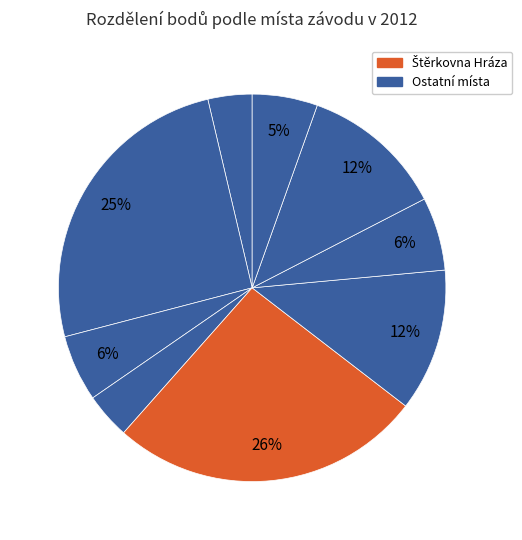

How many segments does this pie chart have?

9